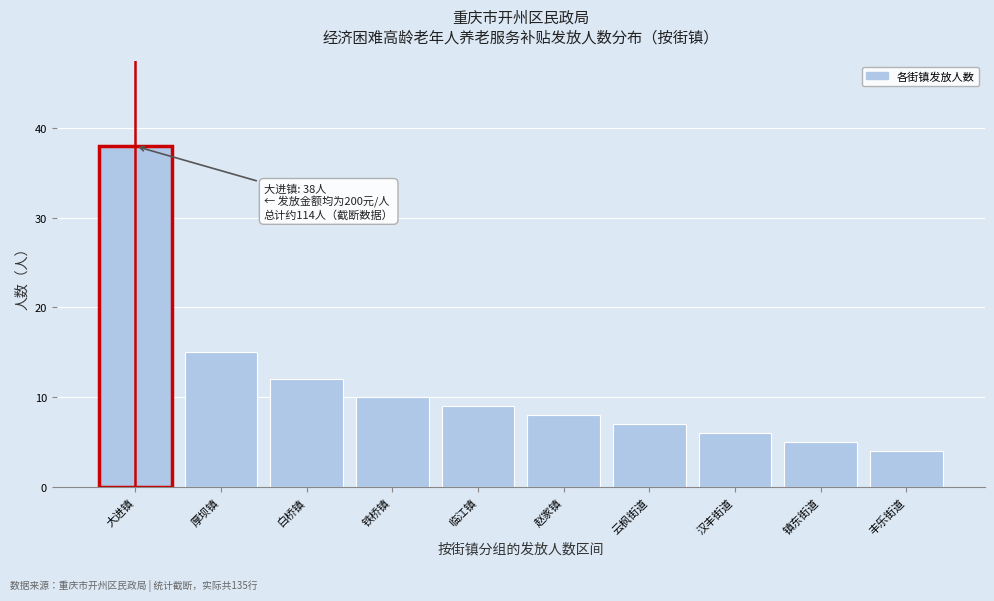

Reading right to left, list all the values displayed in this chart.

丰乐街道=4	镇东街道=5	汉丰街道=6	云枫街道=7	赵家镇=8	临江镇=9	铁桥镇=10	白桥镇=12	厚坝镇=15	大进镇=38